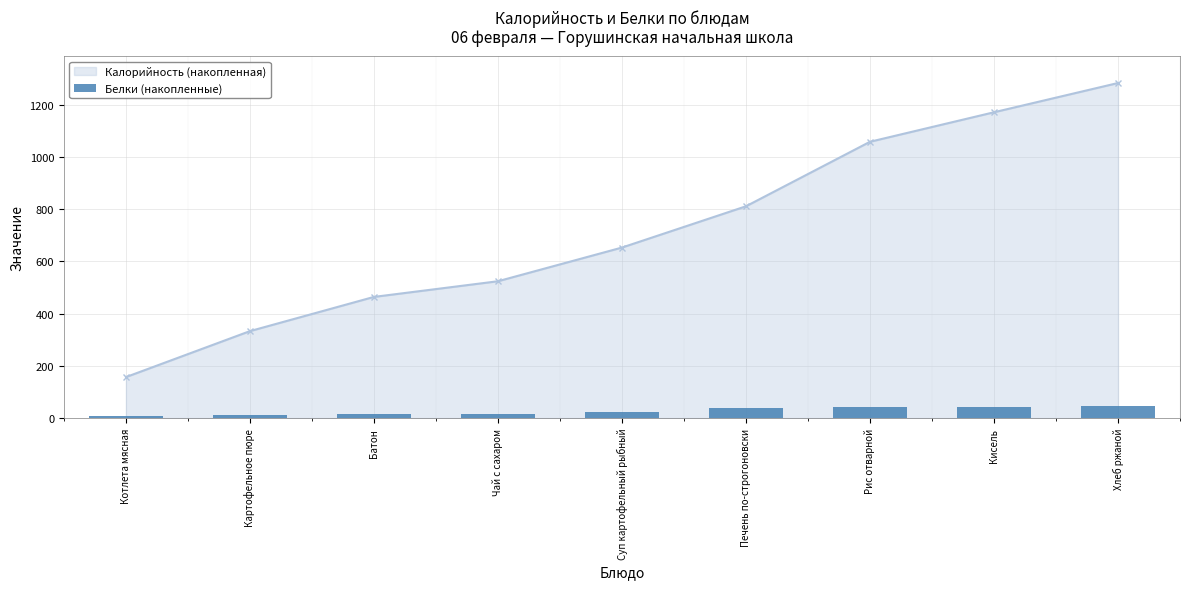

Is it true that Калорийность (накопленная) equals 1283 at Хлеб ржаной?

True